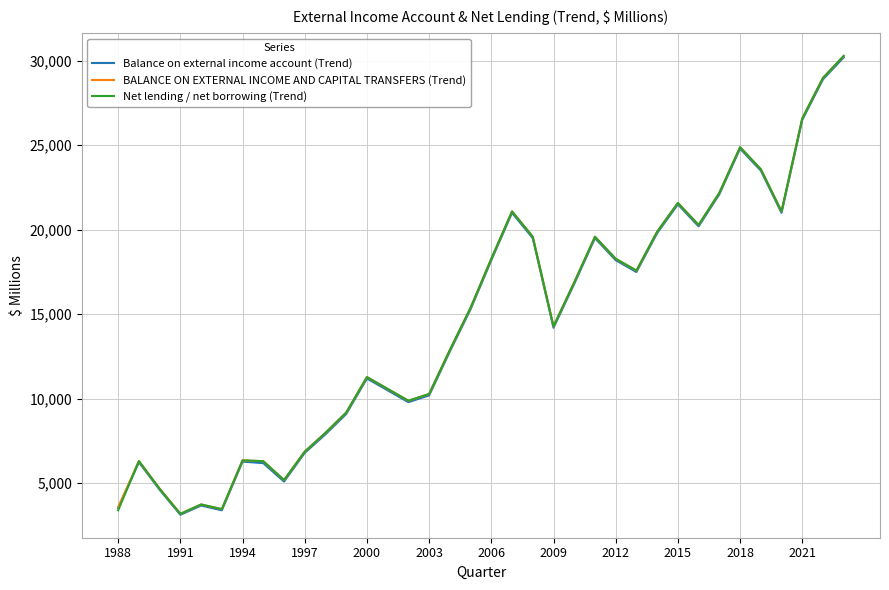

What is the lowest value of the BALANCE ON EXTERNAL INCOME AND CAPITAL TRANSFERS (Trend) series?

3193